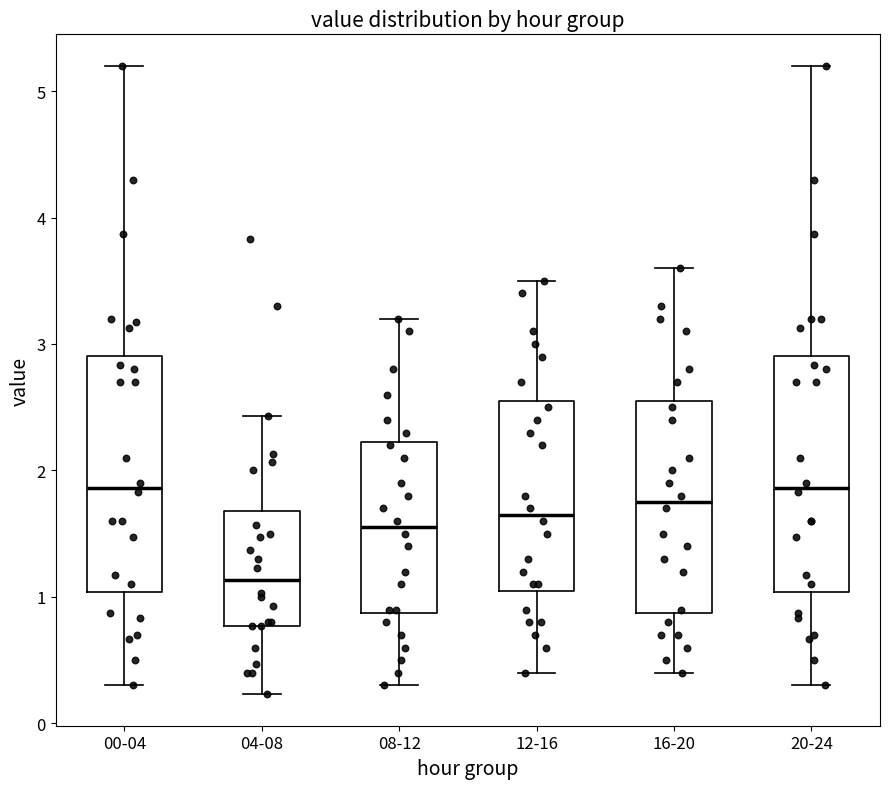

Reading left to right, read every box against the y-axis: the position of its median line, the range the box covers, and the ends of its whiskers. The values are not printed on the chart, so give them approximately, as read against the axis.

00-04: median 1.9, box 1.0 to 2.9, whiskers 0.3 to 5.2
04-08: median 1.1, box 0.8 to 1.7, whiskers 0.2 to 2.4
08-12: median 1.6, box 0.9 to 2.2, whiskers 0.3 to 3.2
12-16: median 1.7, box 1.1 to 2.6, whiskers 0.4 to 3.5
16-20: median 1.8, box 0.9 to 2.6, whiskers 0.4 to 3.6
20-24: median 1.9, box 1.0 to 2.9, whiskers 0.3 to 5.2